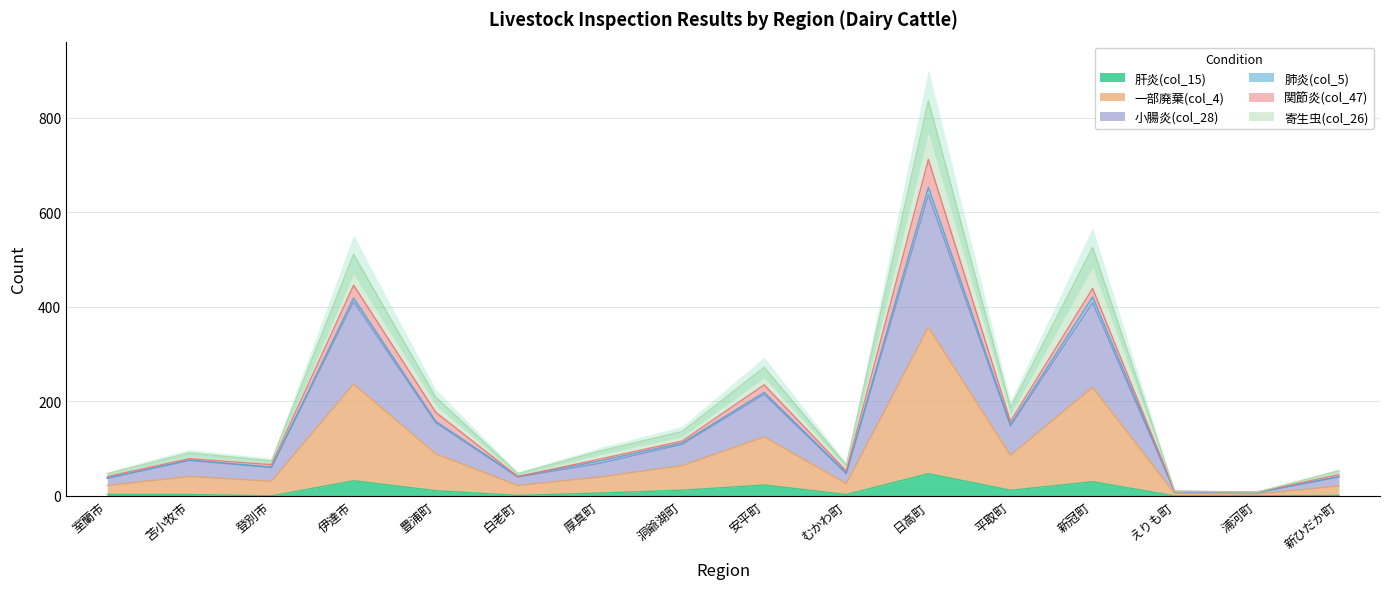

The value of 肝炎(col_15) at 登別市 is 31. True or false?

False